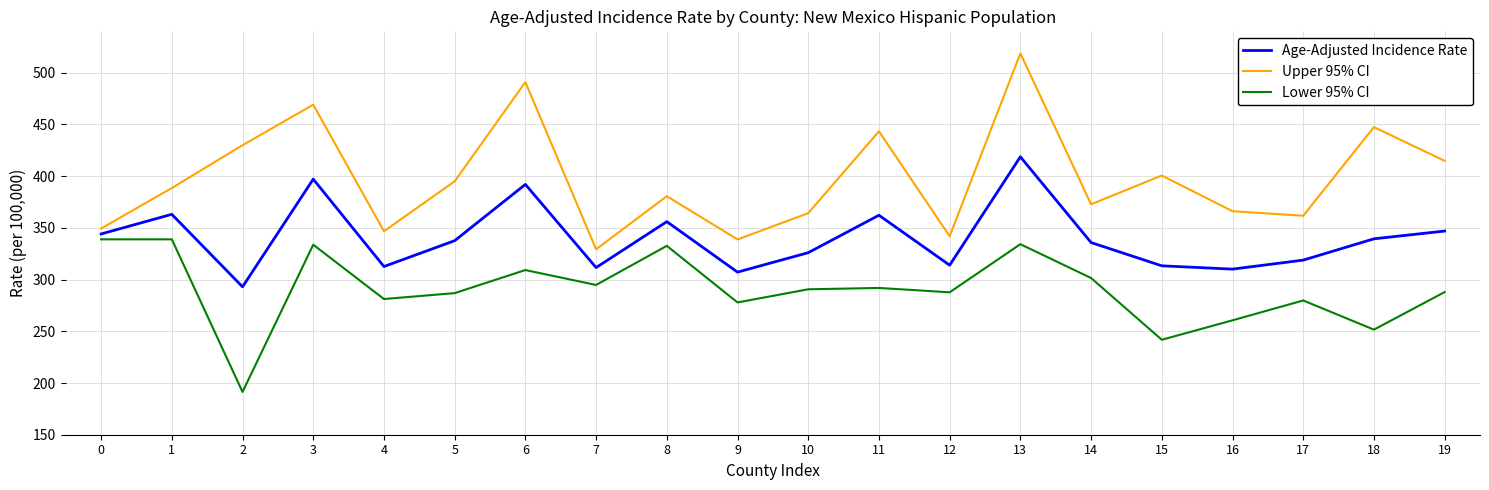

In Age-Adjusted Incidence Rate, how many points are higher than both neighbors (excluding endpoints)?

6